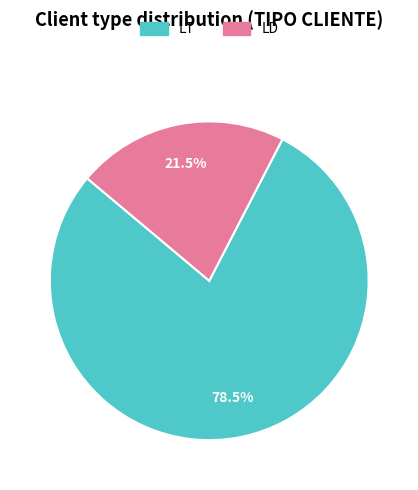

What is the smallest slice in the pie chart?

LD